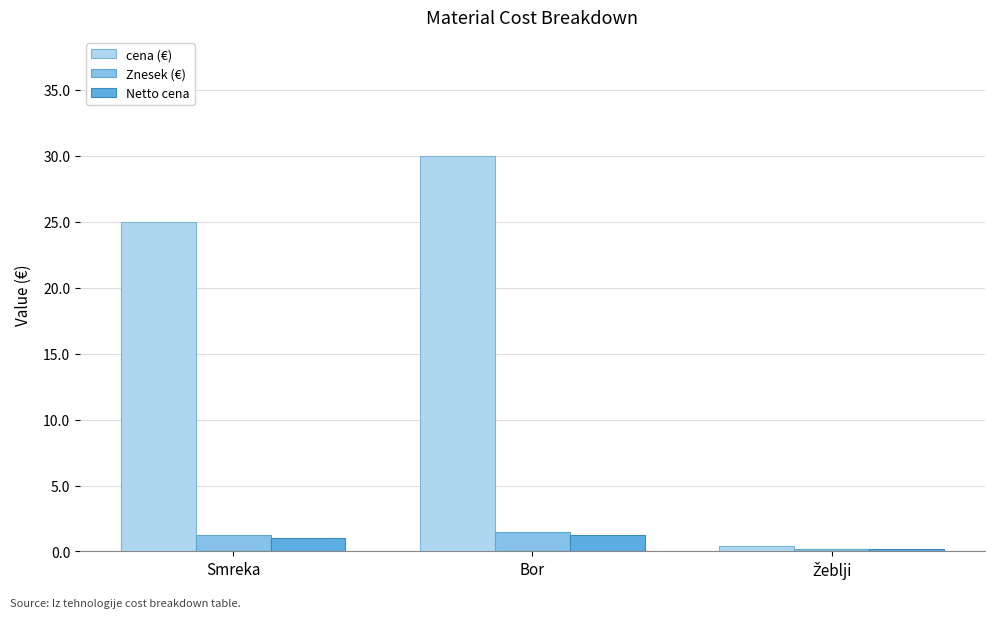

What is the difference between the second highest and minimum values in the Znesek (€) series?

1.0